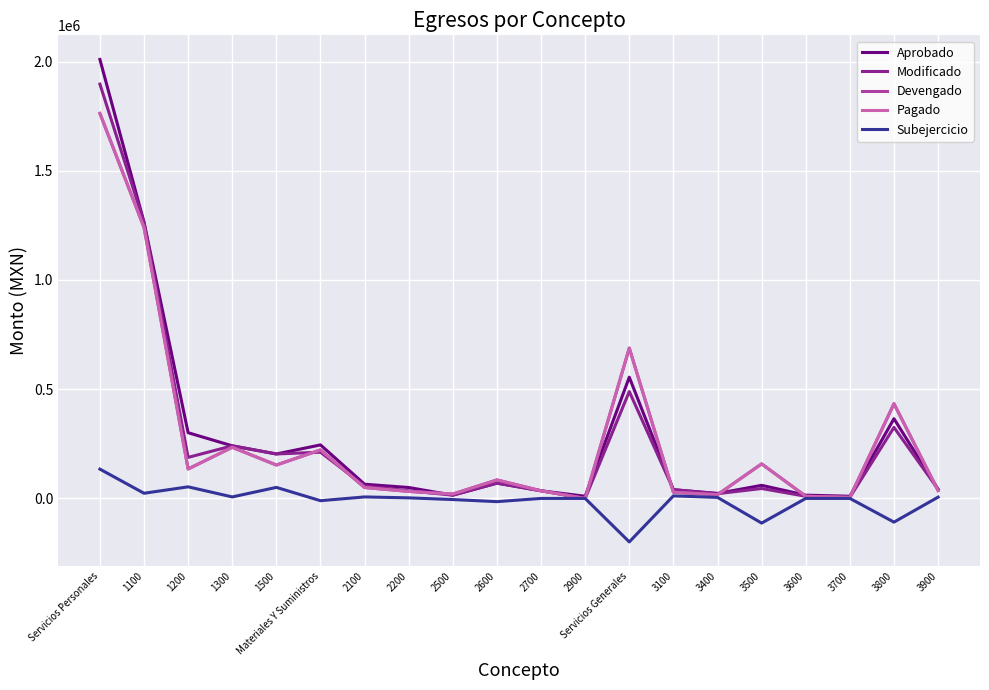

What is the total value across all series at 2700?

139957.9